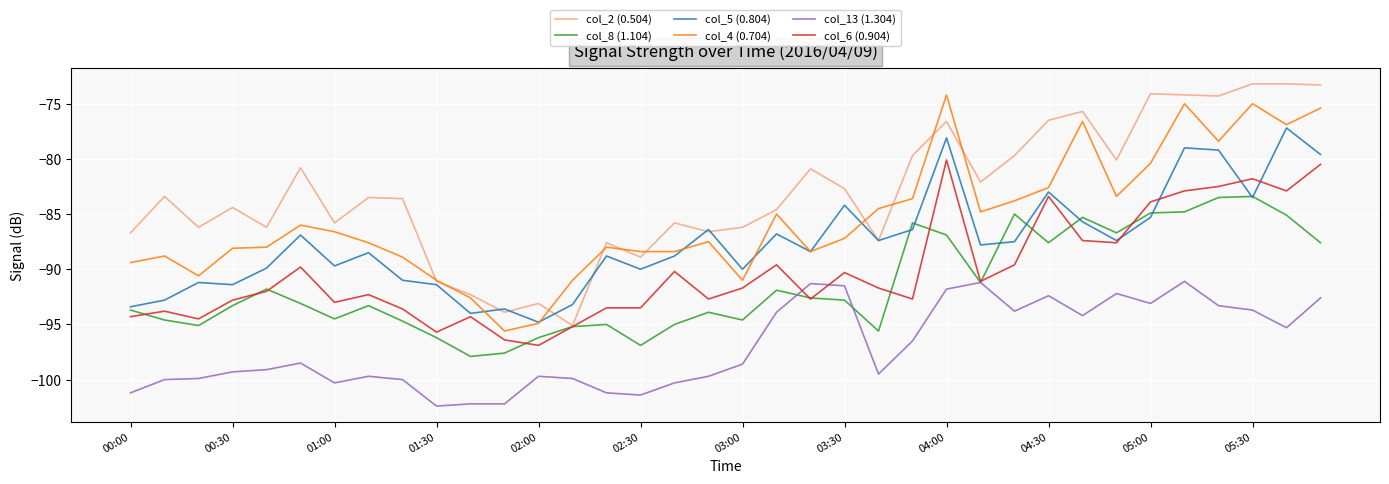

What is the highest value of the col_4 (0.704) series?

-74.2